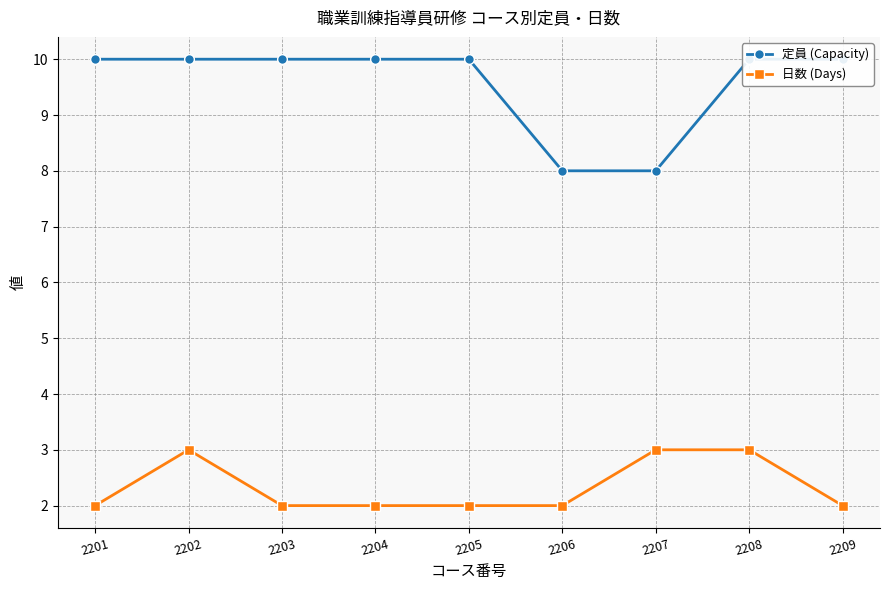

True or false: 定員 (Capacity) and 日数 (Days) cross at least once.

False